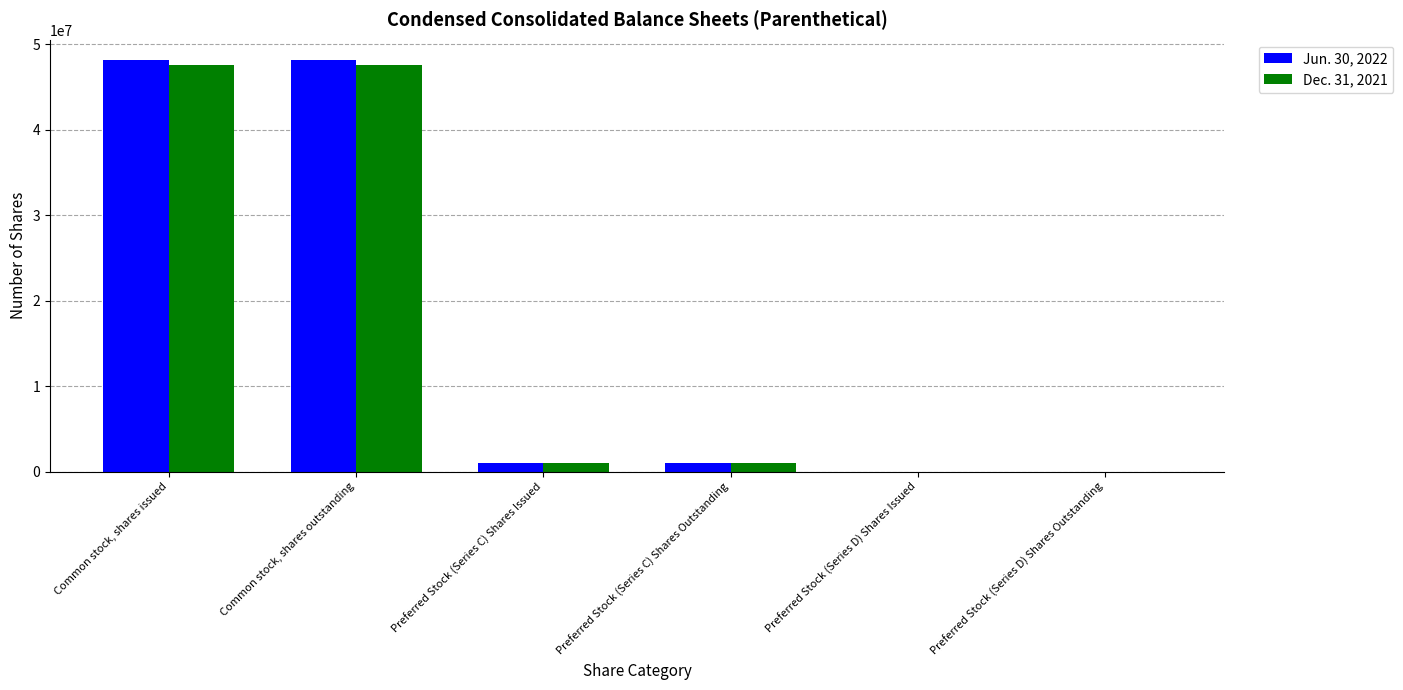

What is the greatest value displayed?

48151164